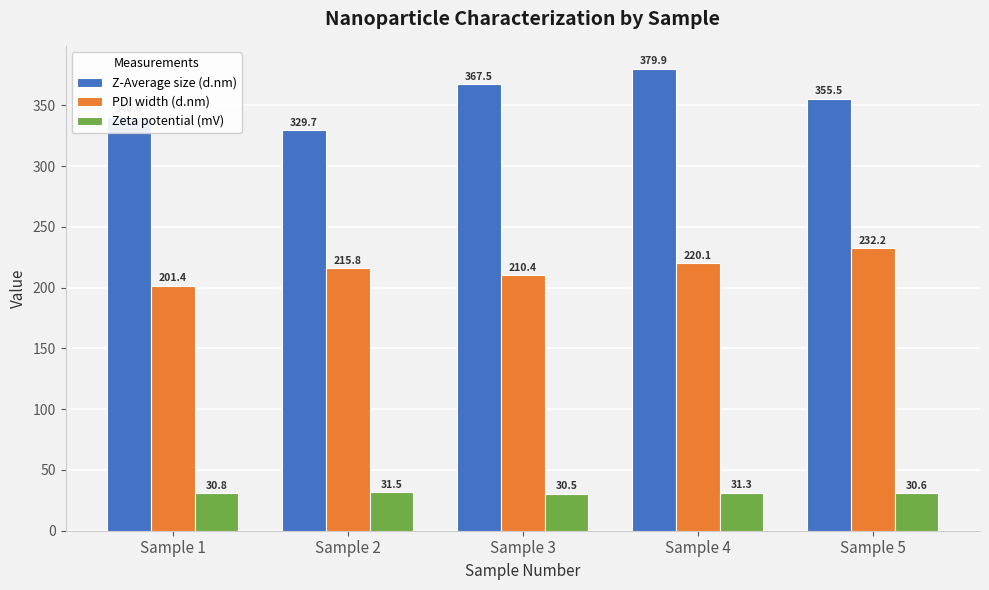

Rank the series by their average value, from lowest to highest.

Zeta potential (mV), PDI width (d.nm), Z-Average size (d.nm)